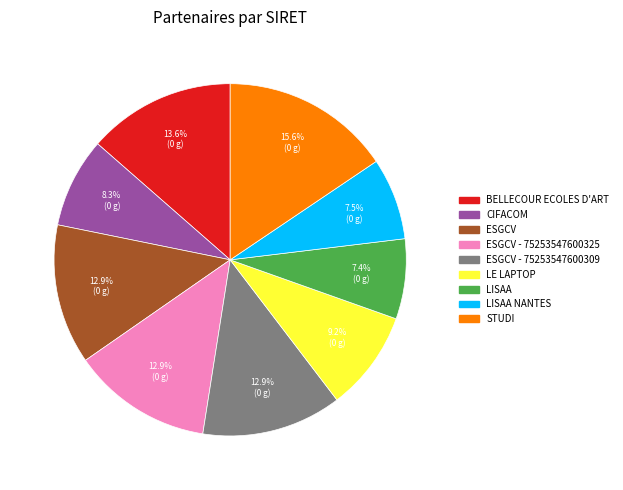

How many slices are in this pie chart?

9